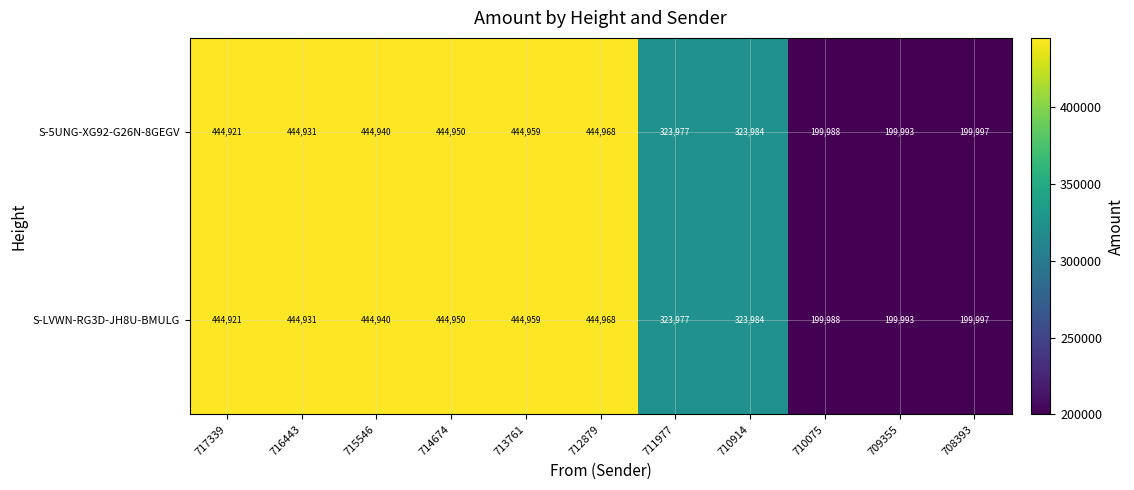

At how many categories does at least one series exceed 354715?

6